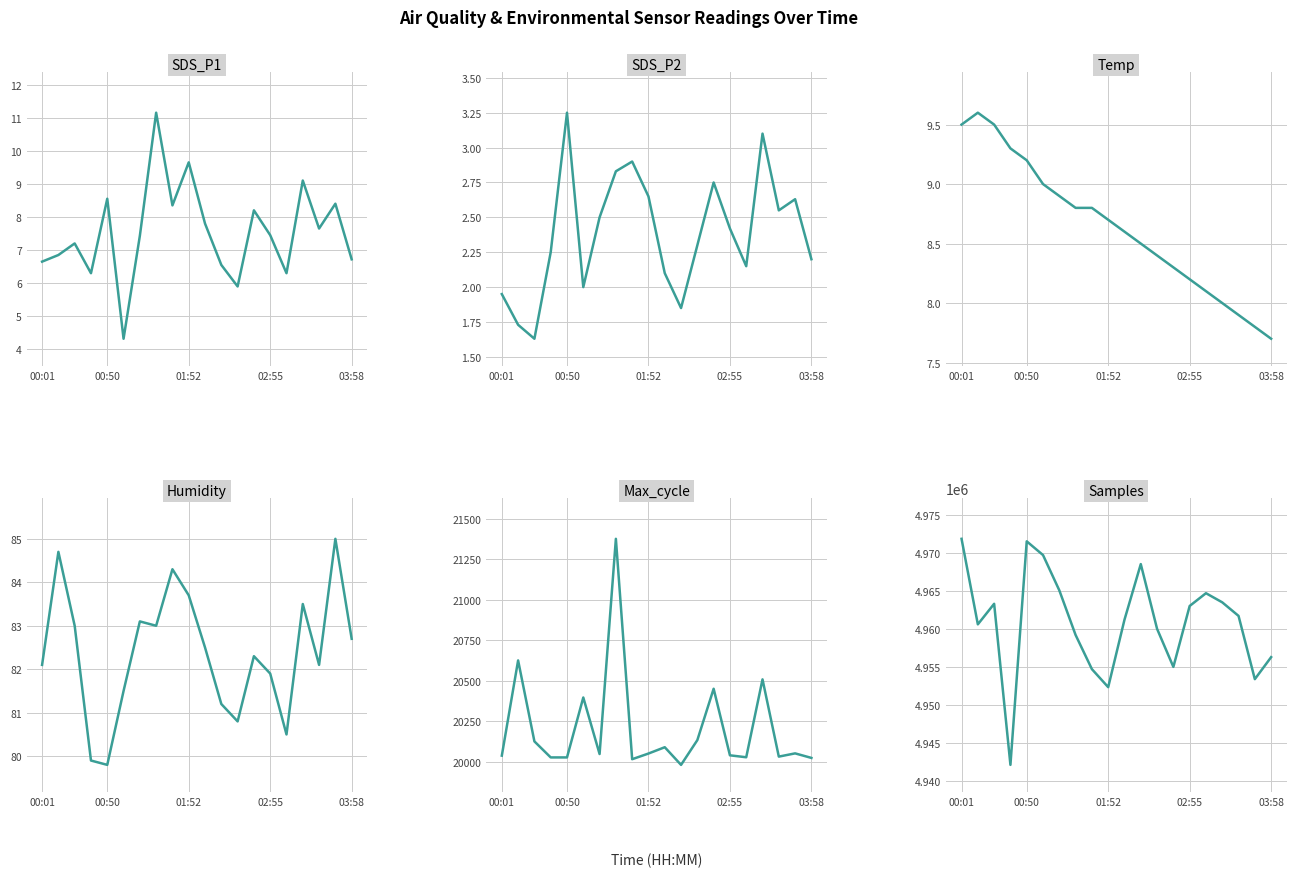

Which series has the largest range (max minus min)?

Samples